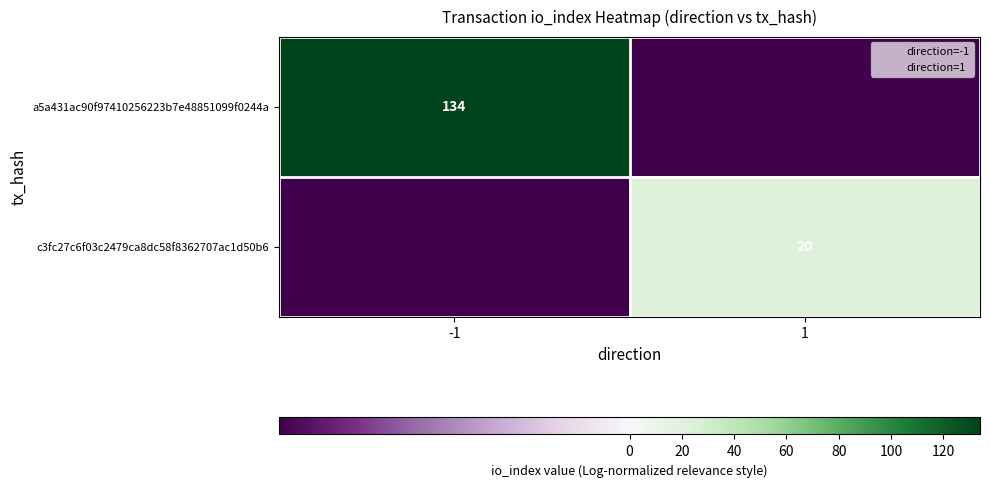

Between -1 and 1, which is larger?

-1